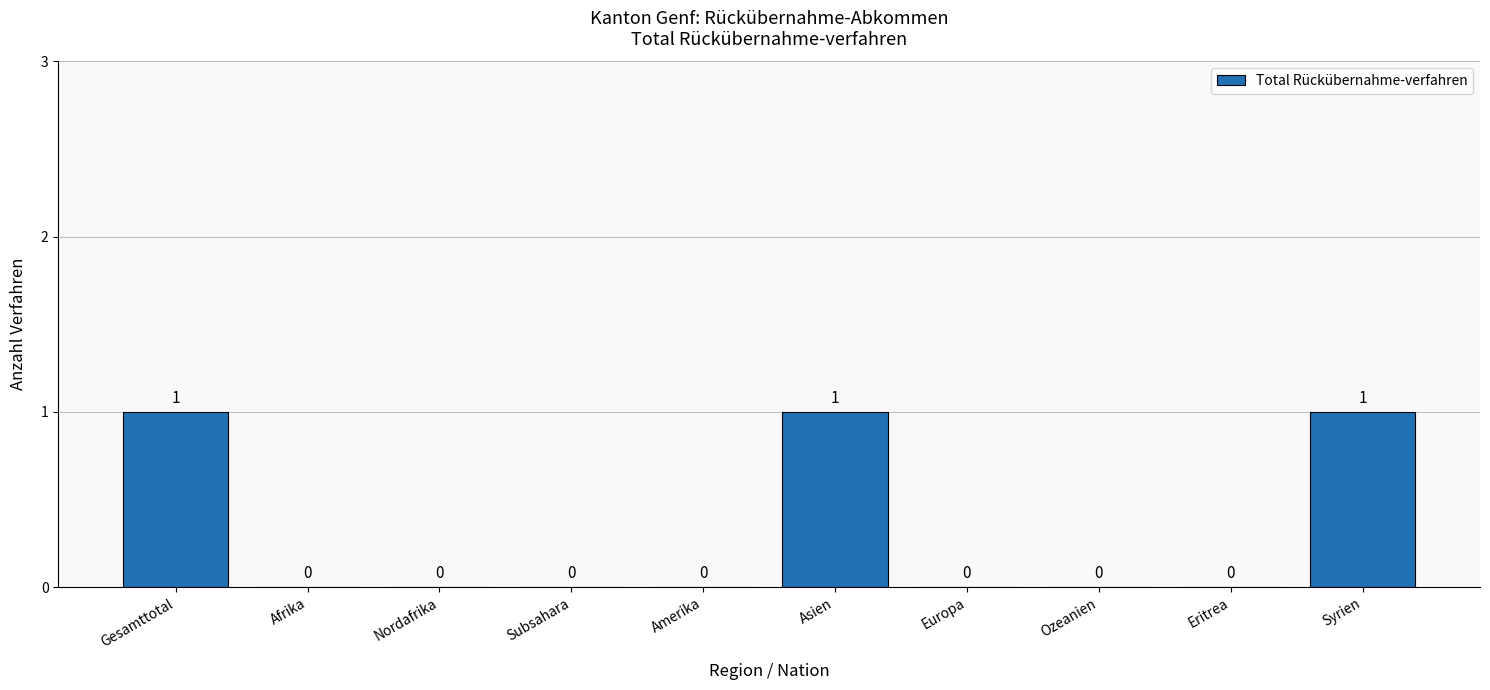

How many values are between 0 and 1?

10